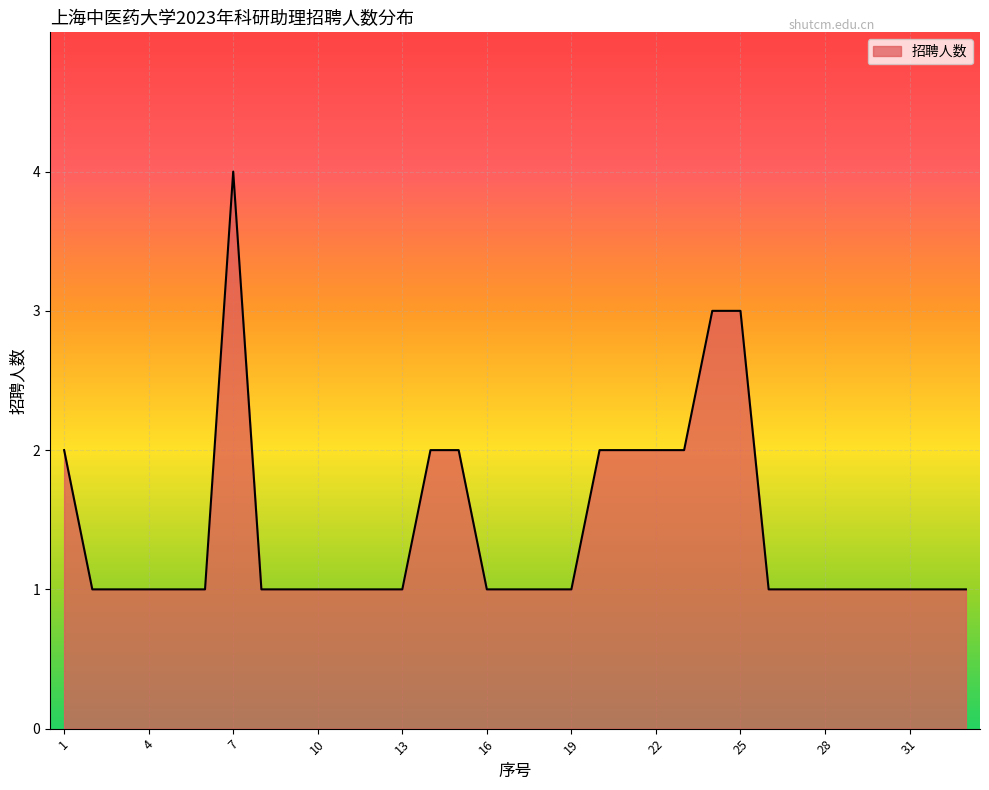

What is the greatest value displayed?

4